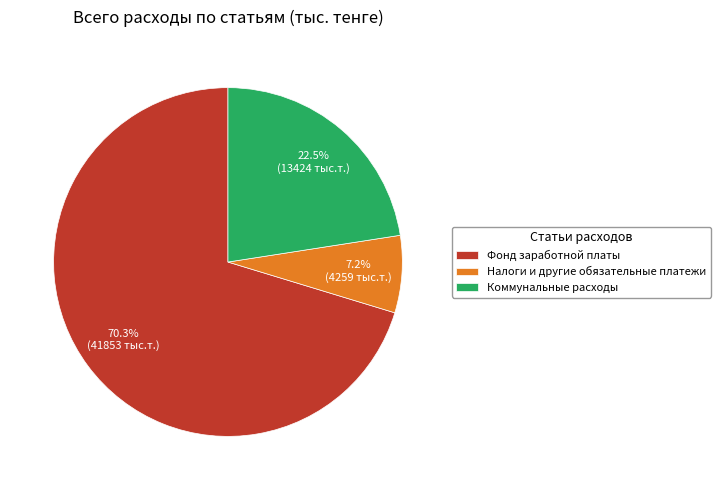

How much of the chart is everything except Налоги и другие обязательные платежи?

92.8%